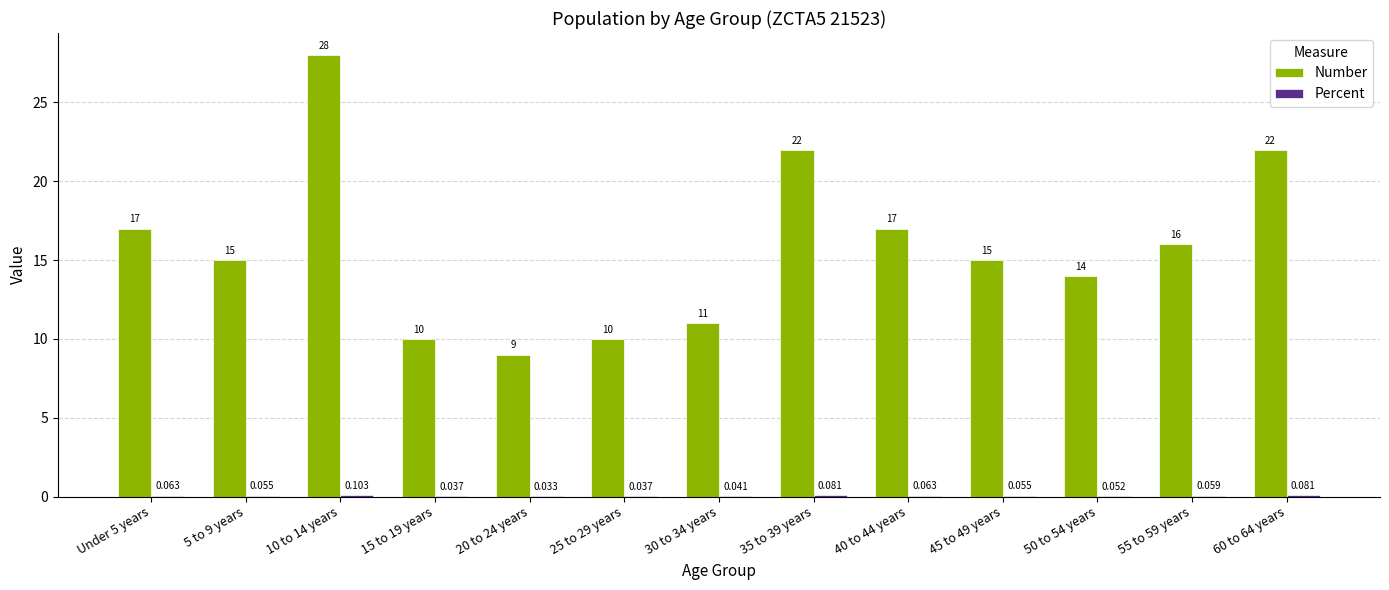

Which series has the largest total across all categories?

Number